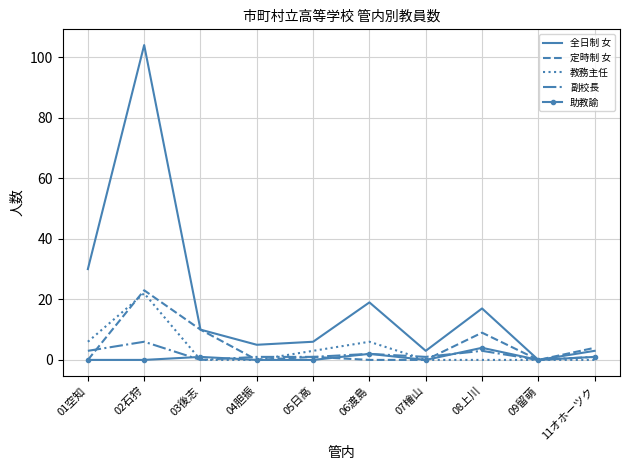

Count the number of data series in this chart.

5